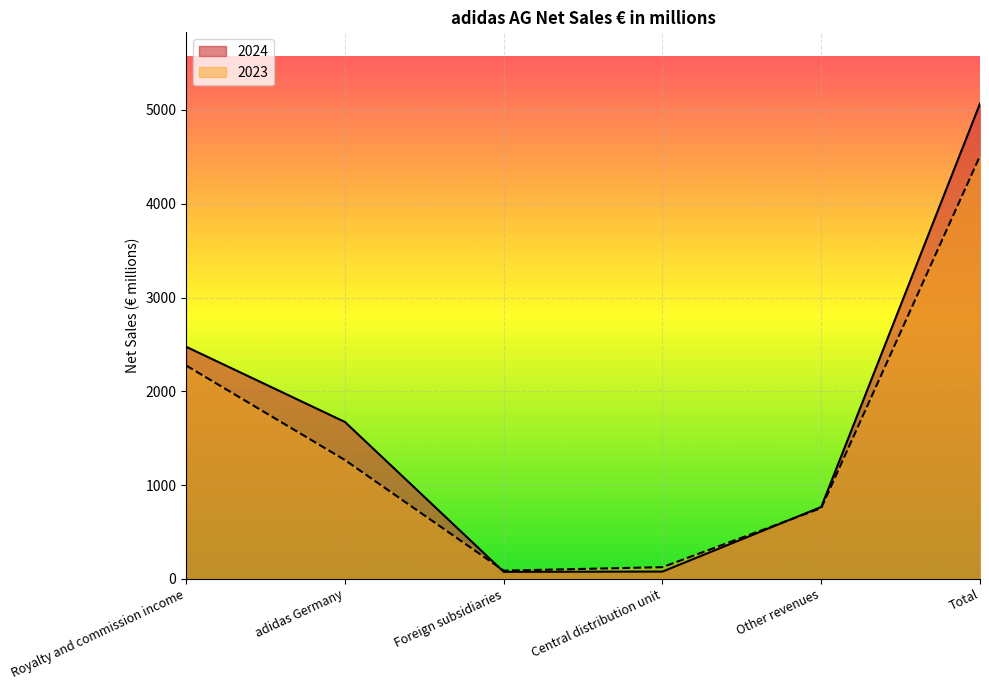

How many lines are shown in the chart?

2